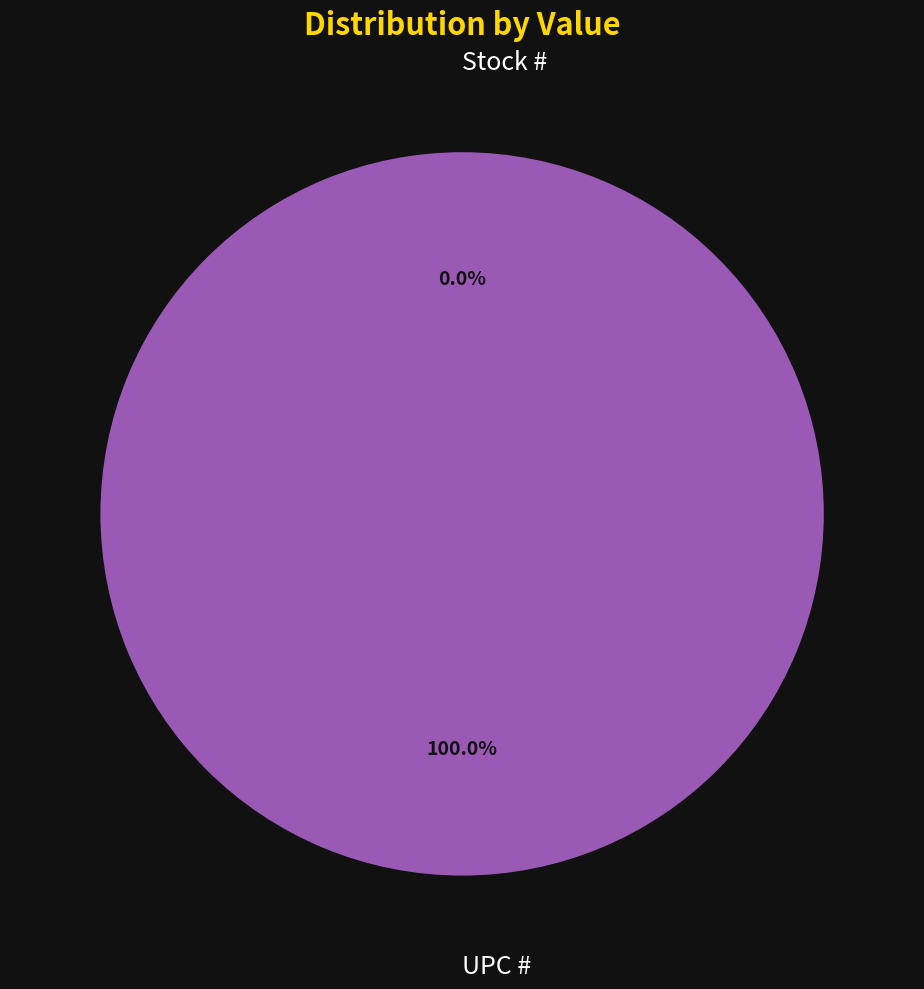

Which slice is the largest?

UPC #